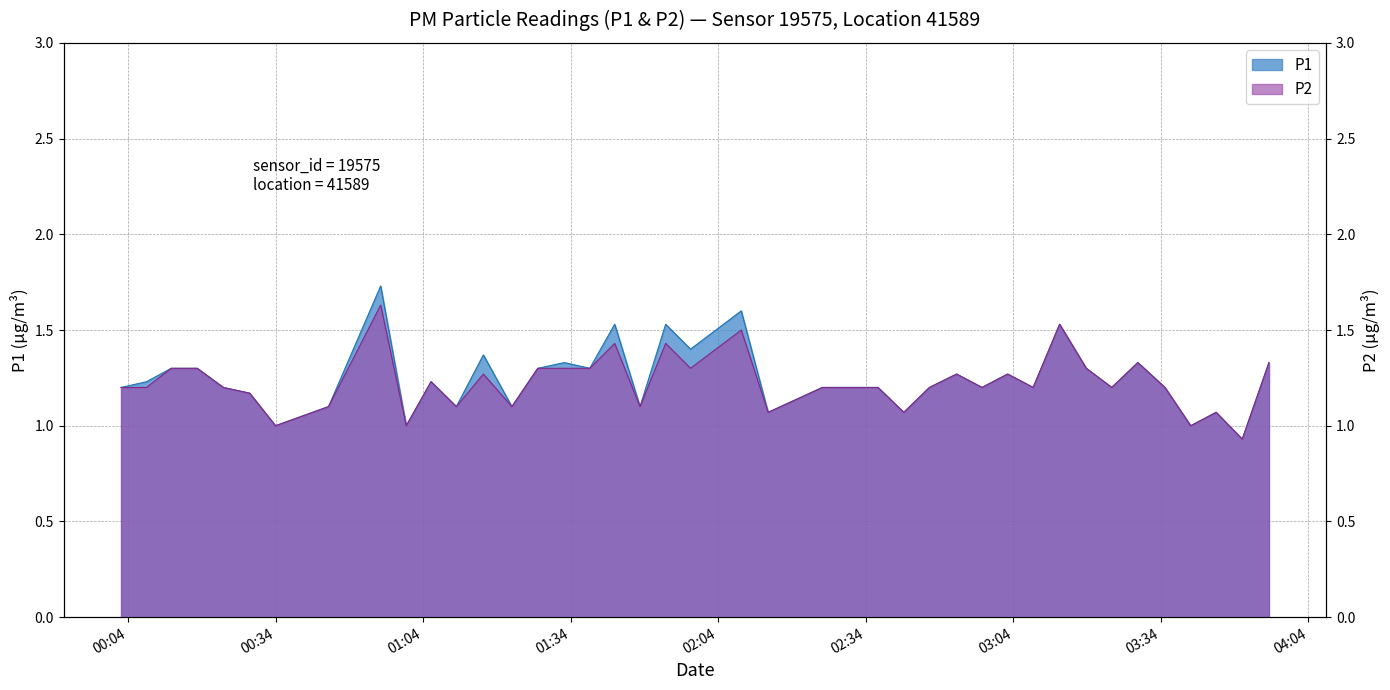

Reading left to right, list all the values displayed in this chart.

P1: 1.2	1.2	1.3	1.3	1.2	1.2	1.0	1.1	1.7	1.0	1.2	1.1	1.4	1.1	1.3	1.3	1.3	1.5	1.1	1.5	1.4	1.6	1.1	1.2	1.2	1.1	1.2	1.3	1.2	1.3	1.2	1.5	1.3	1.2	1.3	1.2	1.0	1.1	0.9	1.3
P2: 1.2	1.2	1.3	1.3	1.2	1.2	1.0	1.1	1.6	1.0	1.2	1.1	1.3	1.1	1.3	1.3	1.3	1.4	1.1	1.4	1.3	1.5	1.1	1.2	1.2	1.1	1.2	1.3	1.2	1.3	1.2	1.5	1.3	1.2	1.3	1.2	1.0	1.1	0.9	1.3